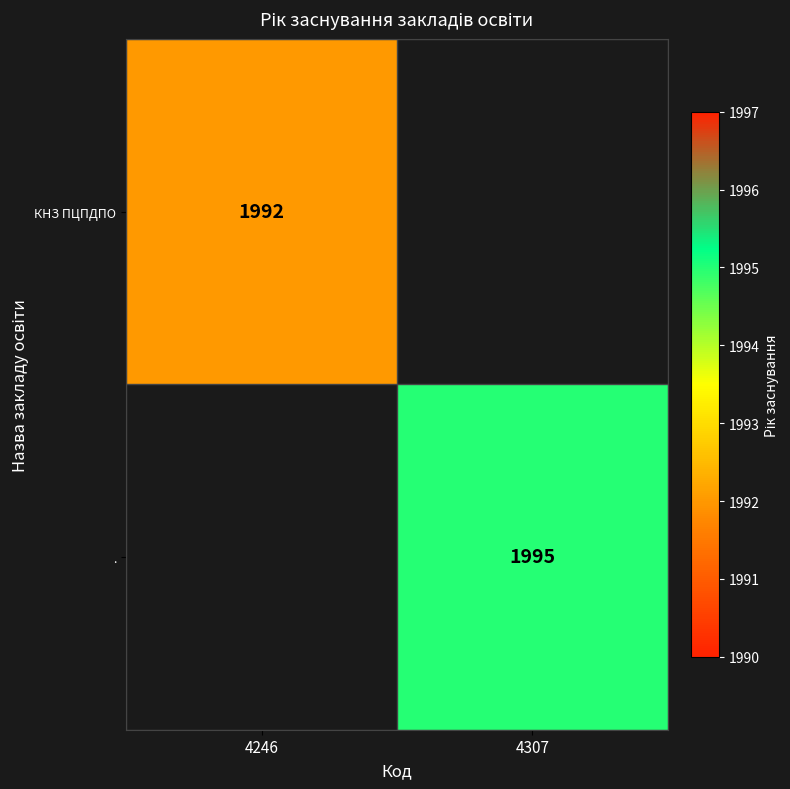

True or false: . has a value of 1995 at 4307.

True